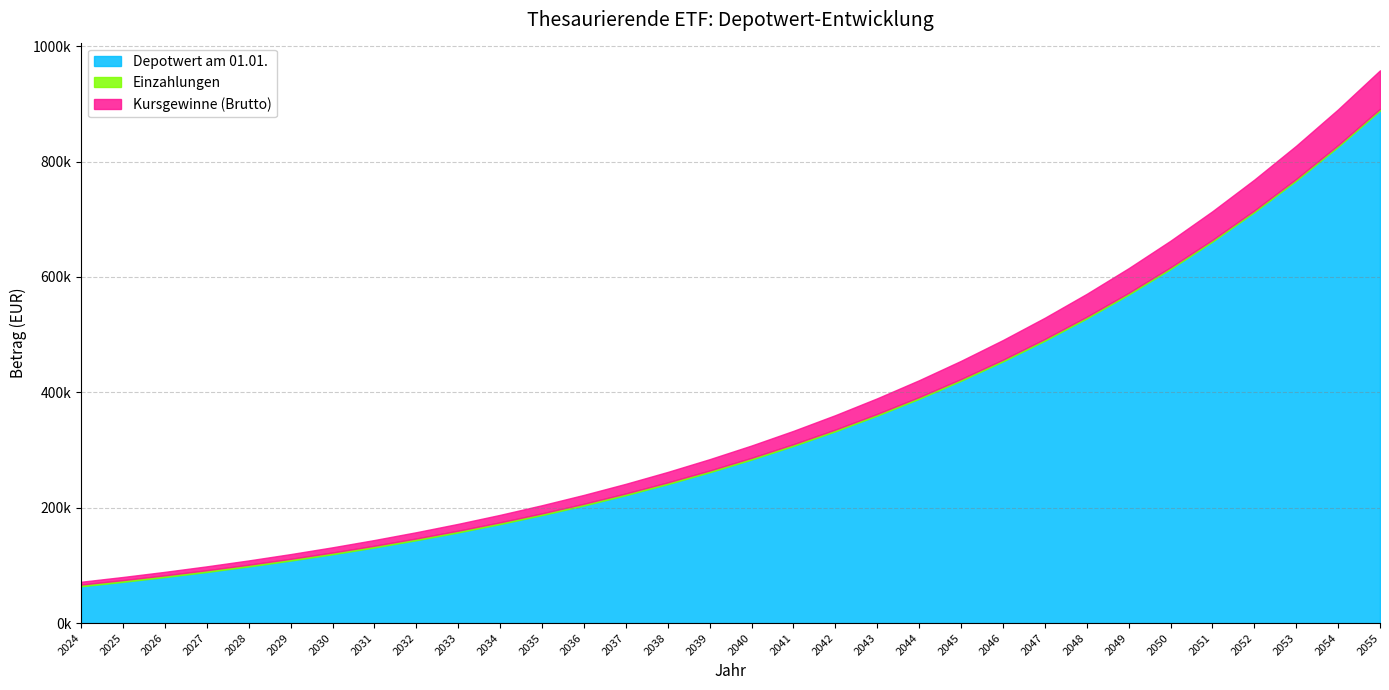

The Kursgewinne (Brutto) series shows 1156973.8 at 2051. True or false?

False